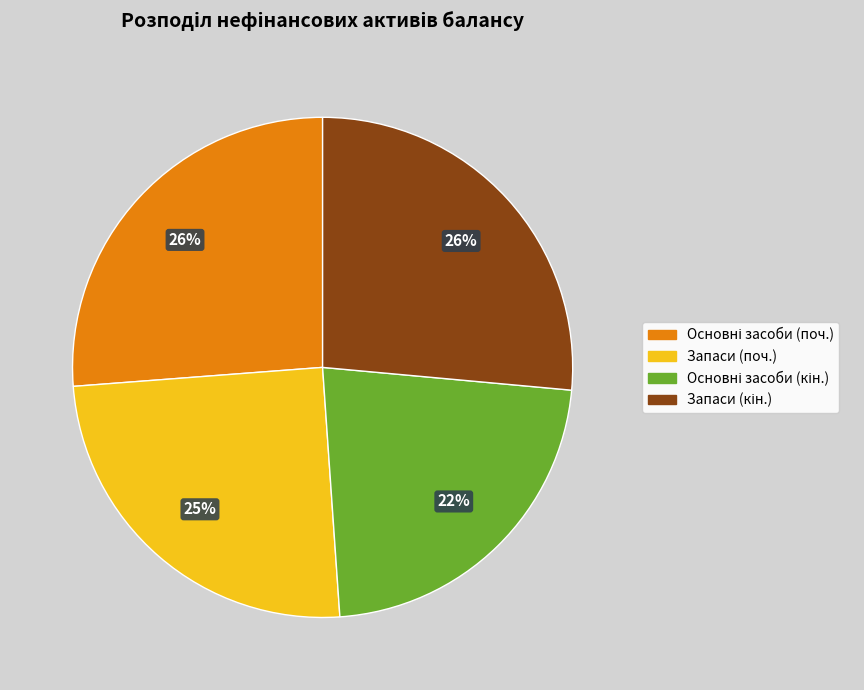

What percentage is the Запаси (поч.) slice, to the nearest percent?

25%